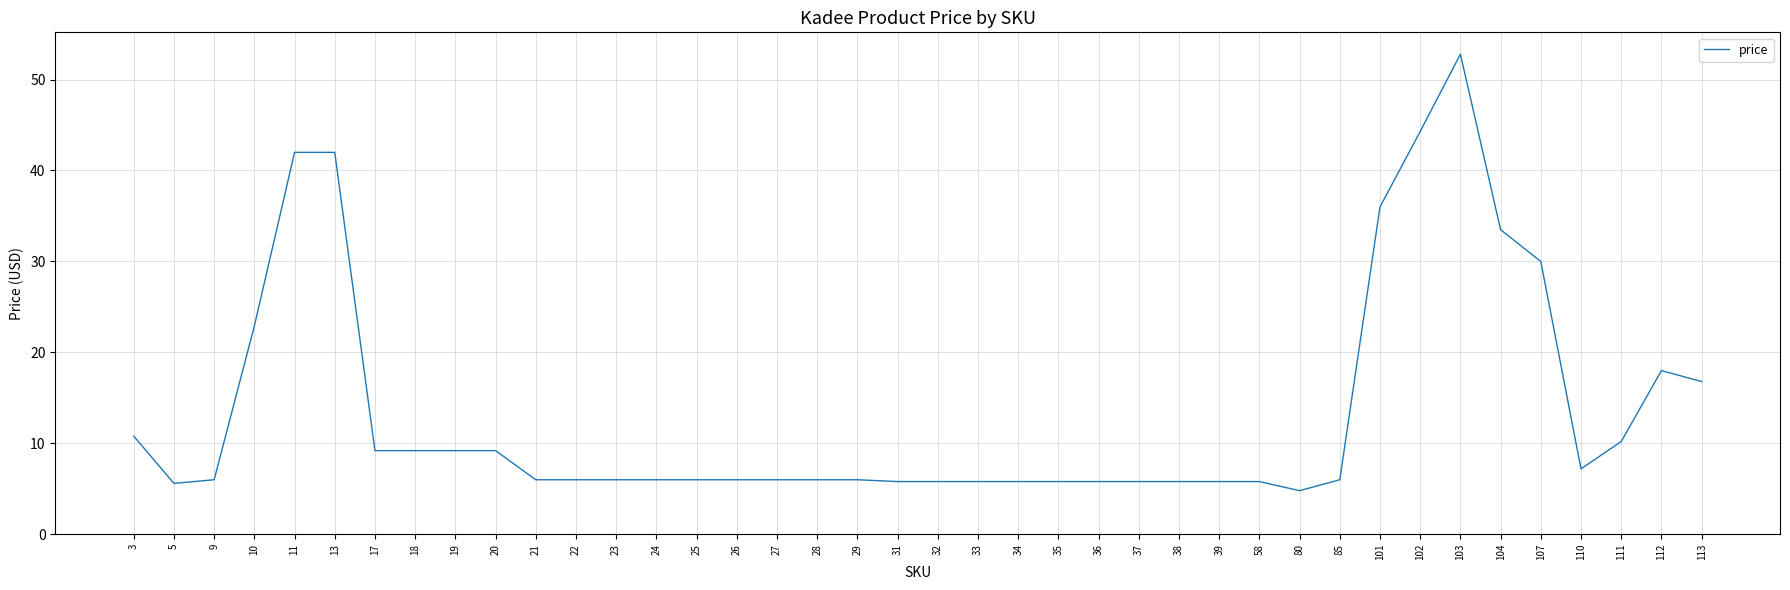

What is the change in value from 27 to 107?

+24.0